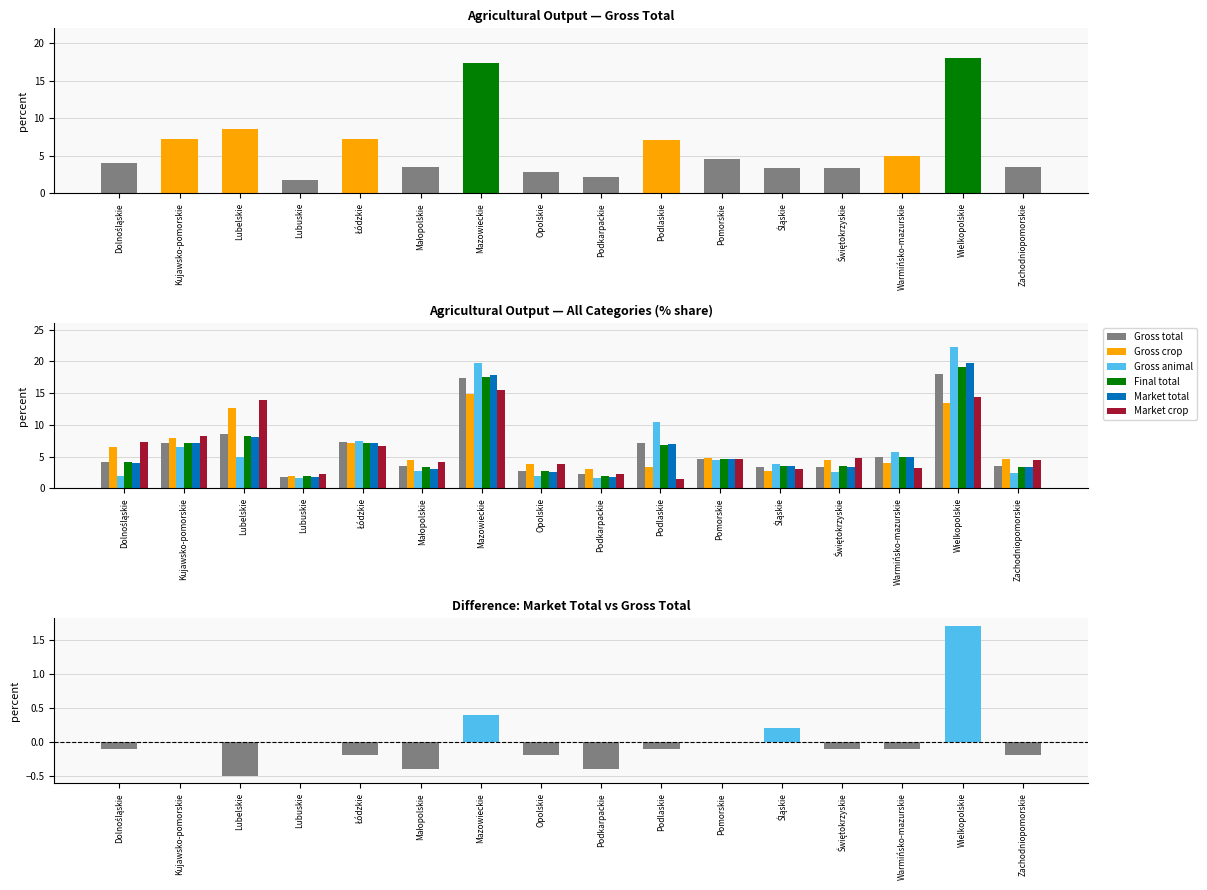

What is the minimum value for Market crop?

1.4